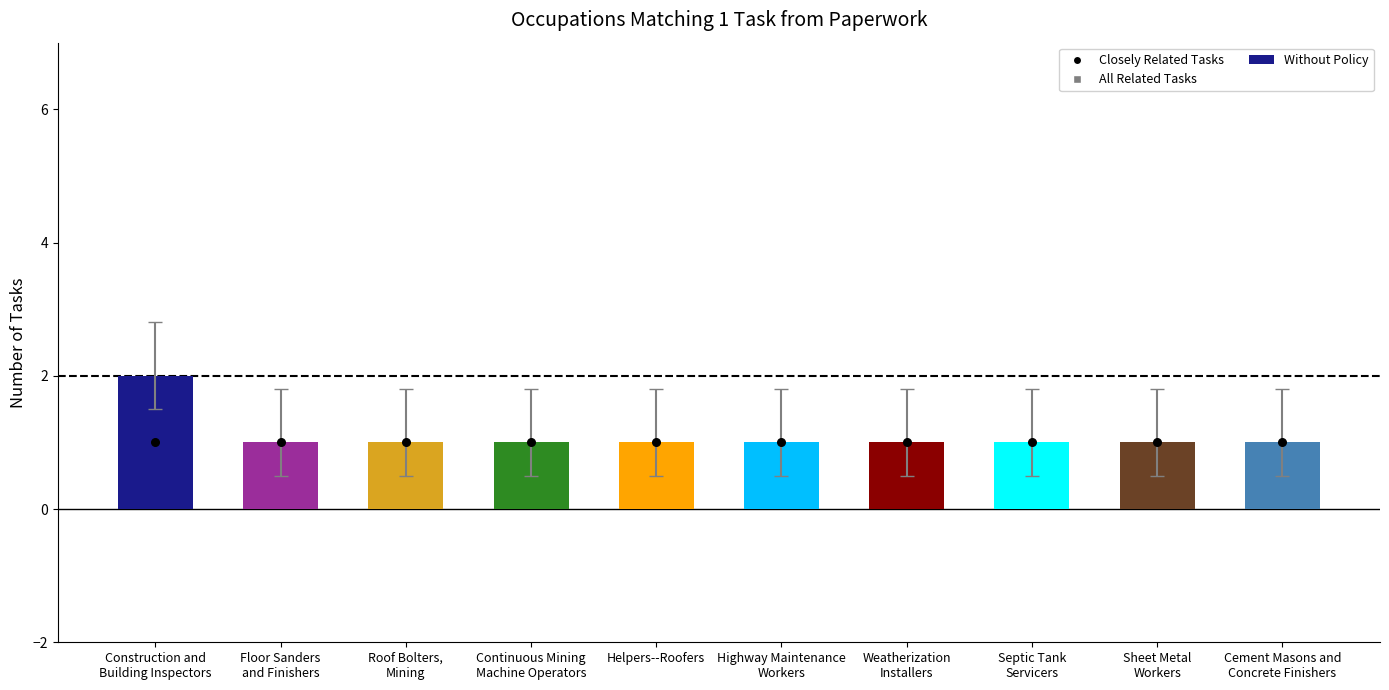

What are all the series names shown in the legend?

All Related Tasks, Closely Related Tasks